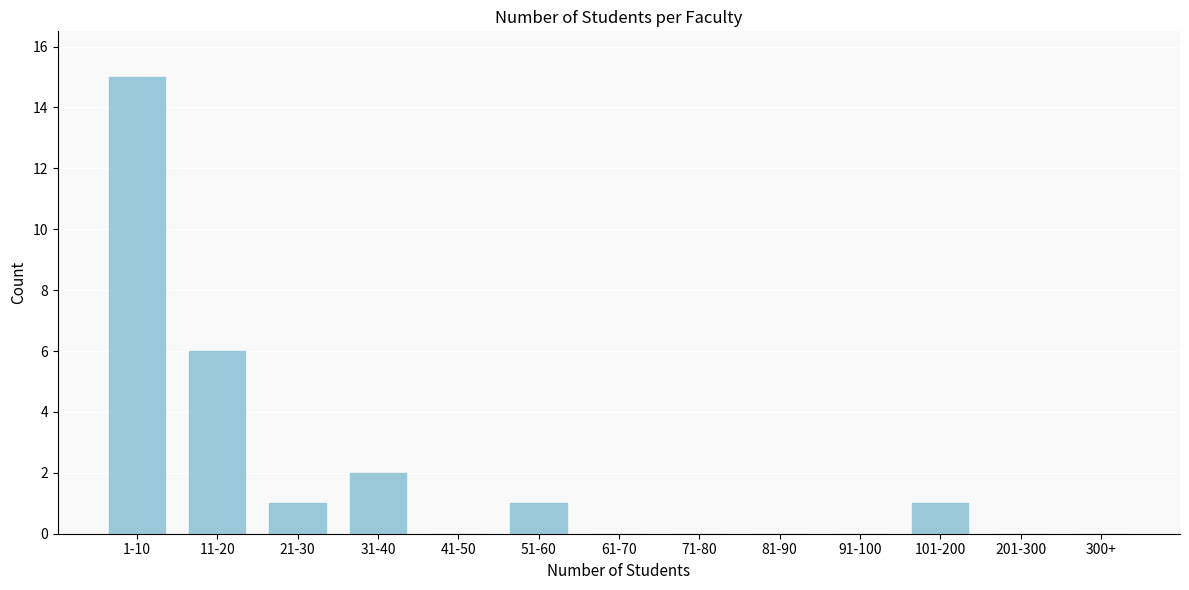

Reading left to right, extract all data points from this chart.

1-10=15	11-20=6	21-30=1	31-40=2	41-50=0	51-60=1	61-70=0	71-80=0	81-90=0	91-100=0	101-200=1	201-300=0	300+=0